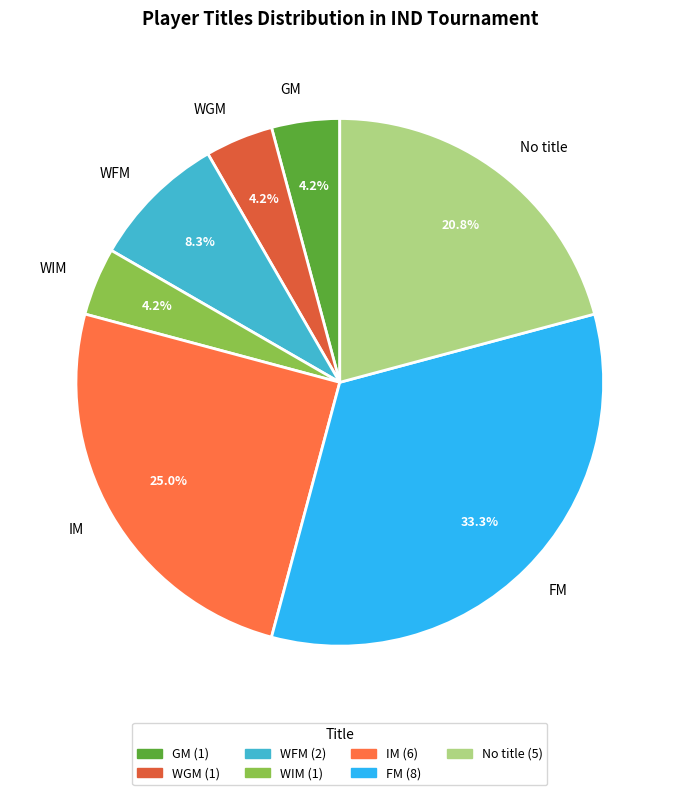

How many slices are in this pie chart?

7